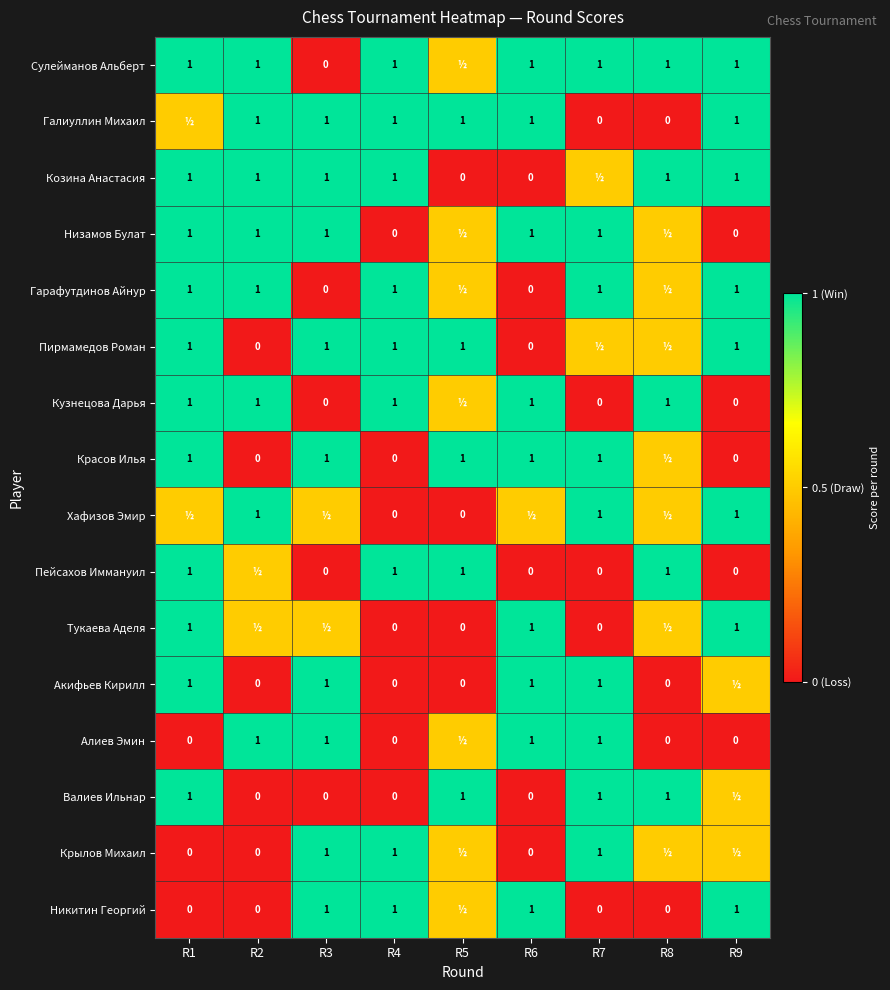

At which category is the sum across all series the highest?

R1